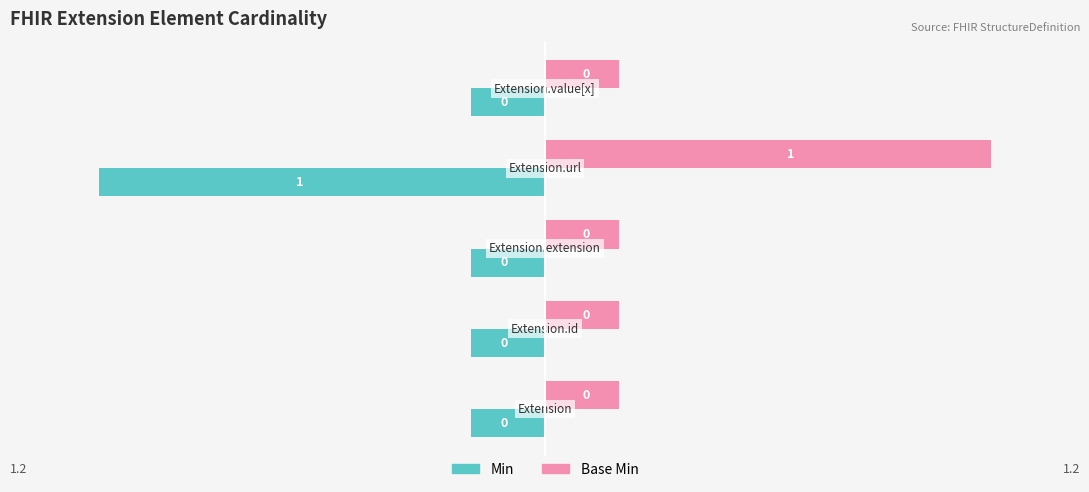

What are all the series names shown in the legend?

Min, Base Min